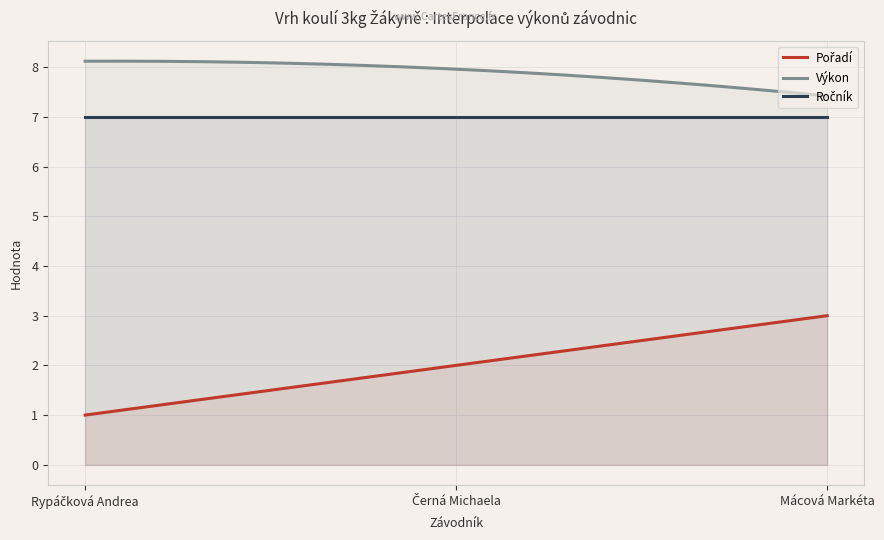

What is the maximum value shown in the chart?

8.1